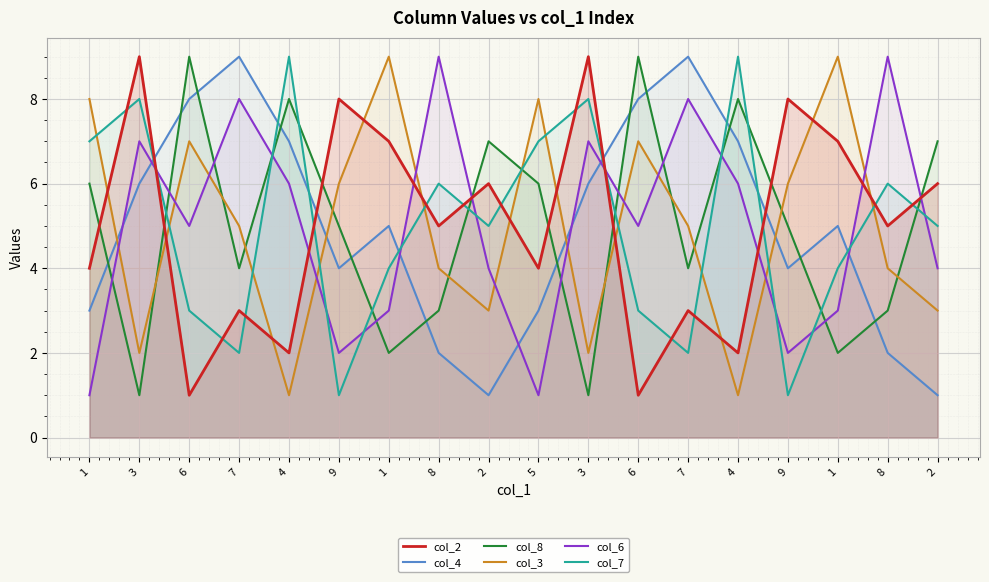

Reading left to right, list all the values displayed in this chart.

col_2: 1=4	3=9	6=1	7=3	4=2	9=8	1=7	8=5	2=6	5=4	3=9	6=1	7=3	4=2	9=8	1=7	8=5	2=6
col_4: 1=3	3=6	6=8	7=9	4=7	9=4	1=5	8=2	2=1	5=3	3=6	6=8	7=9	4=7	9=4	1=5	8=2	2=1
col_8: 1=6	3=1	6=9	7=4	4=8	9=5	1=2	8=3	2=7	5=6	3=1	6=9	7=4	4=8	9=5	1=2	8=3	2=7
col_3: 1=8	3=2	6=7	7=5	4=1	9=6	1=9	8=4	2=3	5=8	3=2	6=7	7=5	4=1	9=6	1=9	8=4	2=3
col_6: 1=1	3=7	6=5	7=8	4=6	9=2	1=3	8=9	2=4	5=1	3=7	6=5	7=8	4=6	9=2	1=3	8=9	2=4
col_7: 1=7	3=8	6=3	7=2	4=9	9=1	1=4	8=6	2=5	5=7	3=8	6=3	7=2	4=9	9=1	1=4	8=6	2=5